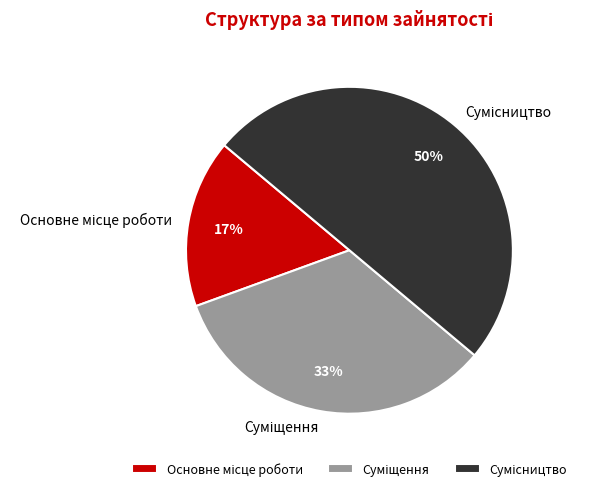

Count the number of slices in the pie.

3